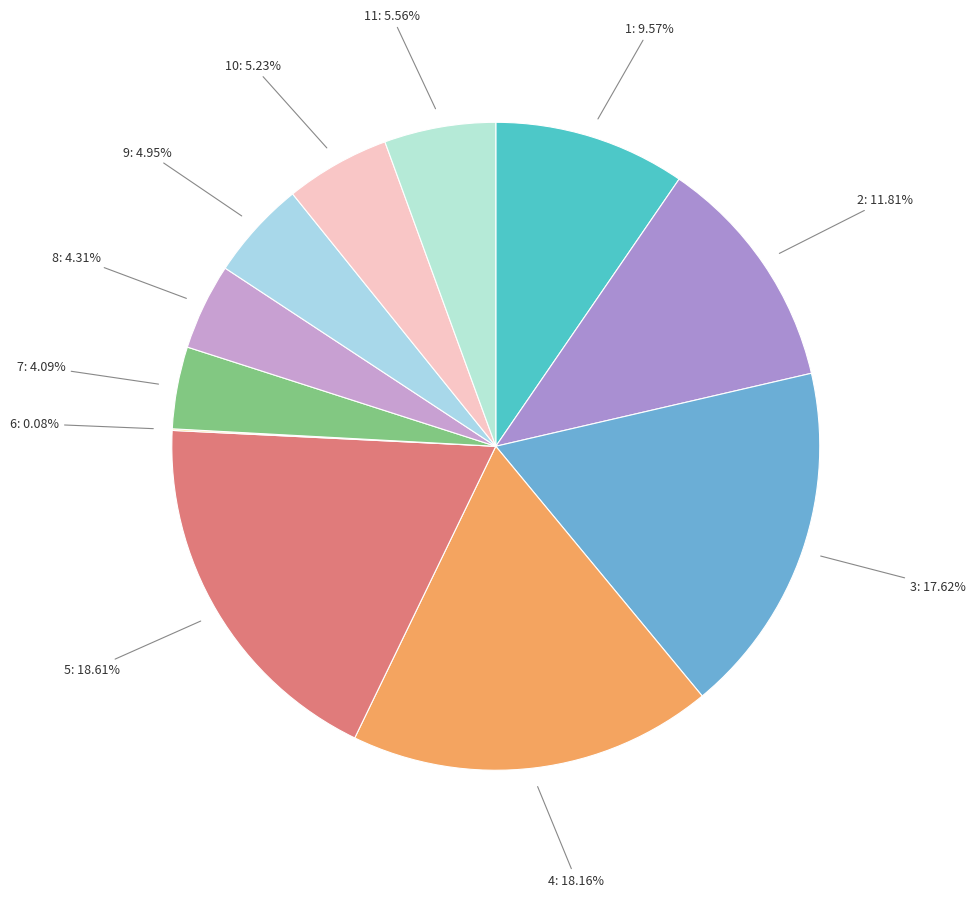

To the nearest percent, what is the difference between the largest and smallest slice percentages?

19%